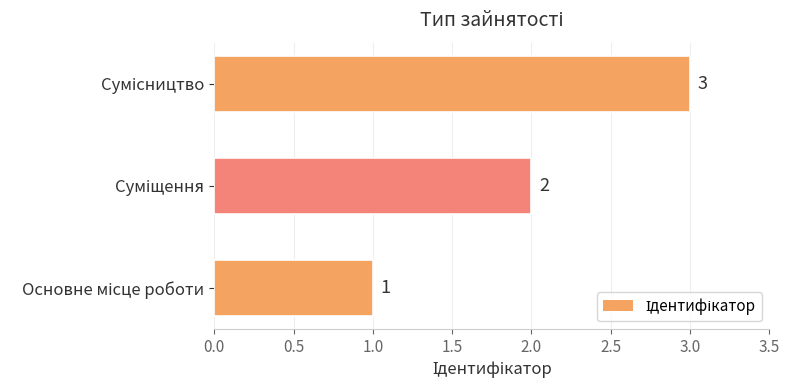

Count the values in the range 1 to 3.

3